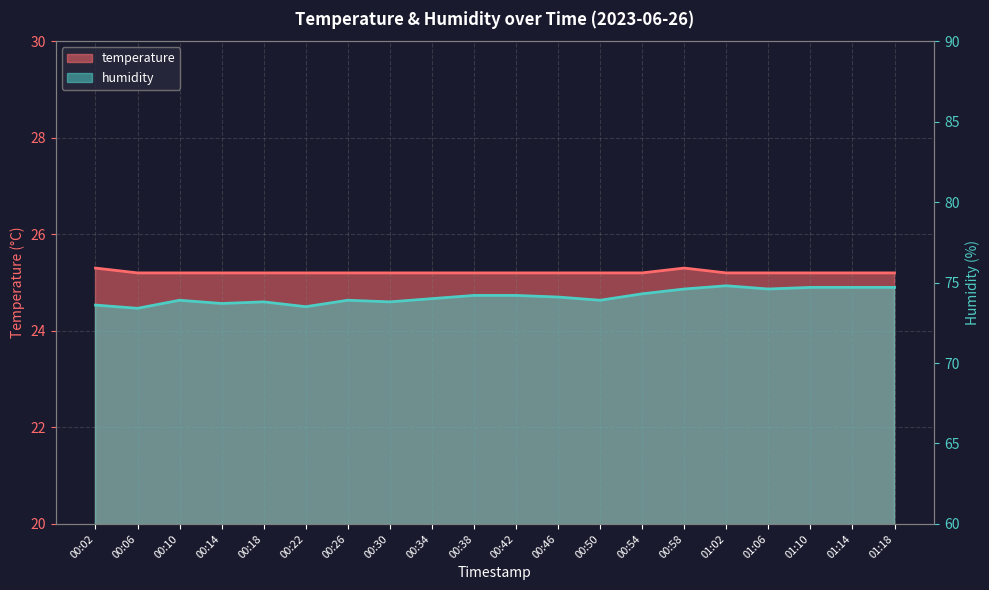

Reading right to left, transcribe all the data shown in this chart.

temperature: 25.2	25.2	25.2	25.2	25.2	25.3	25.2	25.2	25.2	25.2	25.2	25.2	25.2	25.2	25.2	25.2	25.2	25.2	25.2	25.3
humidity: 74.7	74.7	74.7	74.6	74.8	74.6	74.3	73.9	74.1	74.2	74.2	74.0	73.8	73.9	73.5	73.8	73.7	73.9	73.4	73.6